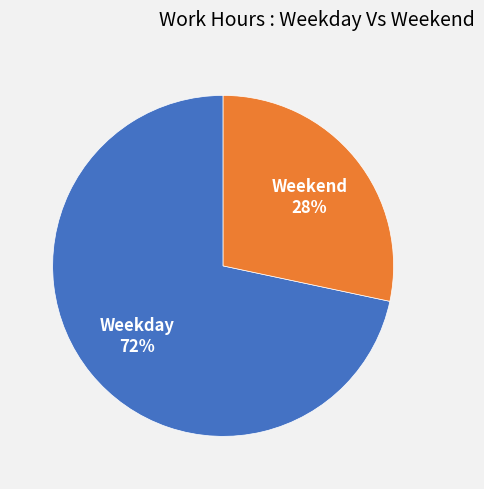

Do Weekend and Weekday together represent more than half of the pie?

Yes